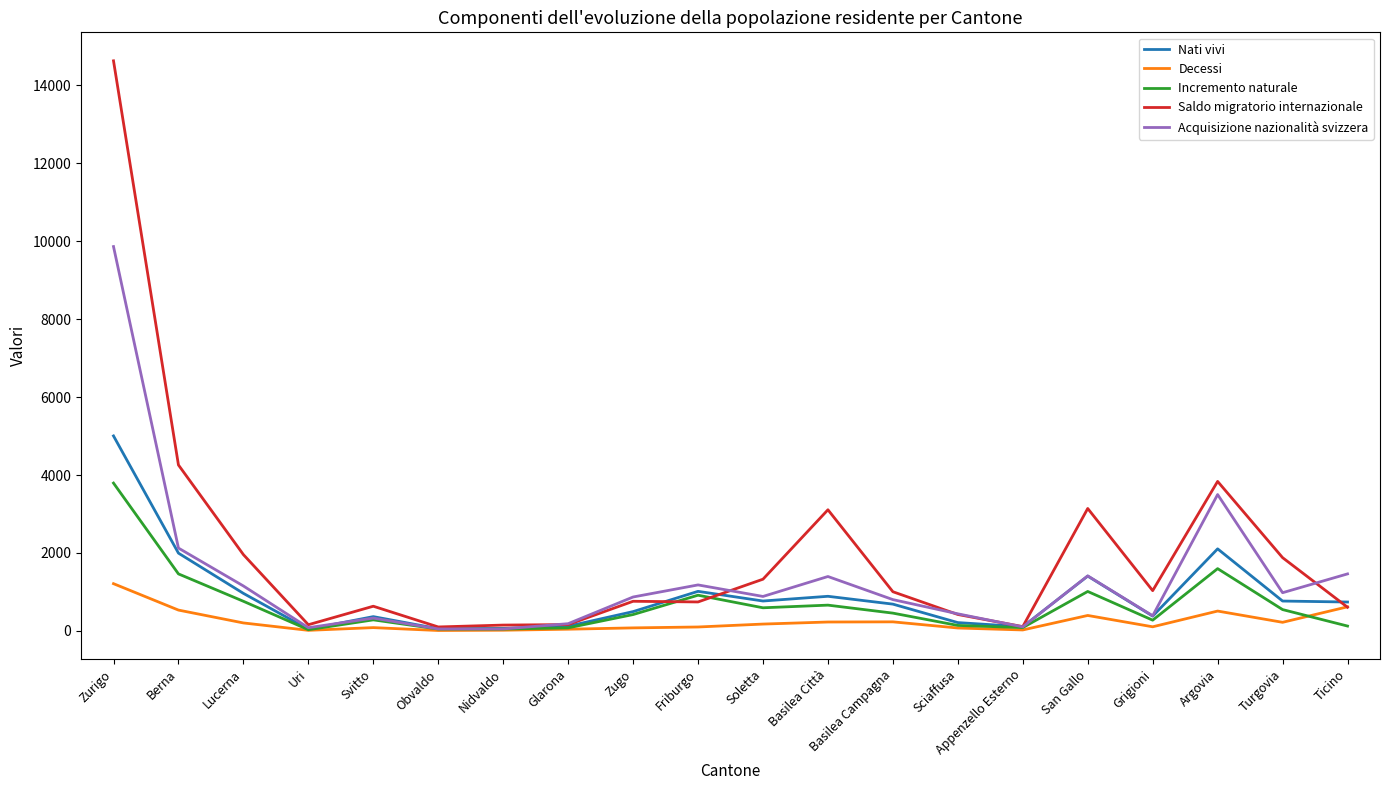

Rank the series by their maximum value, from lowest to highest.

Decessi, Incremento naturale, Nati vivi, Acquisizione nazionalità svizzera, Saldo migratorio internazionale